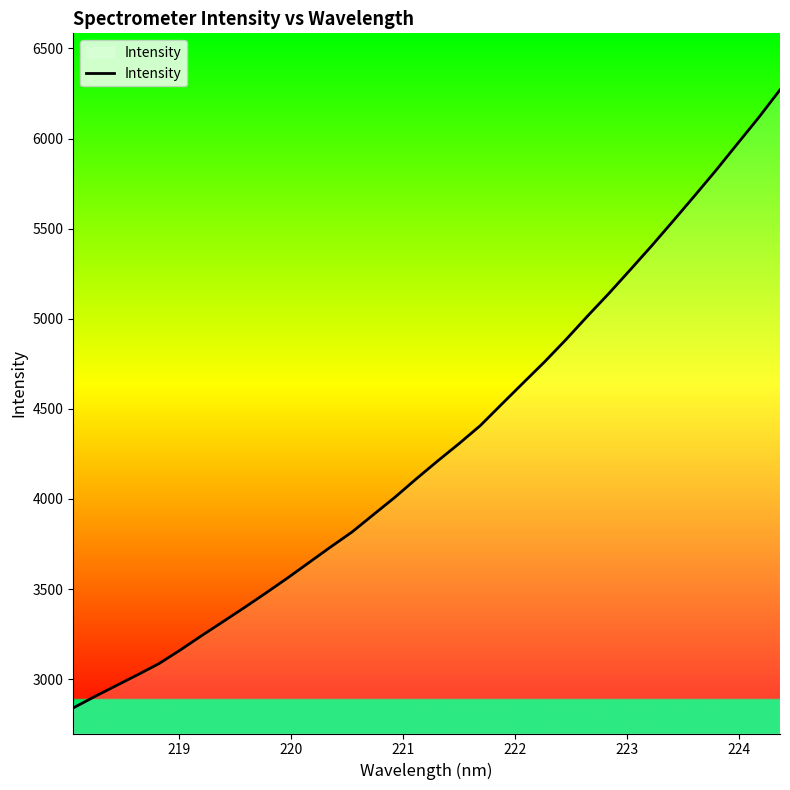

What is the greatest value displayed?

6270.4